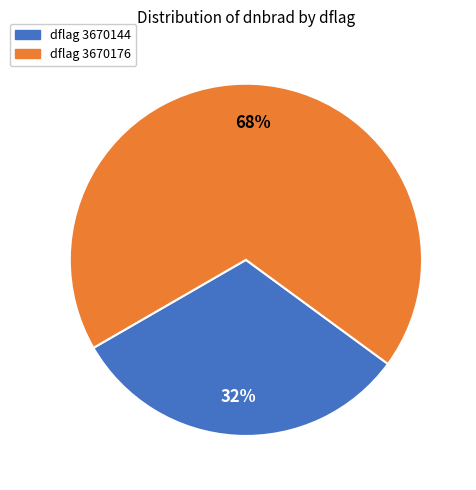

Does any single category account for the majority?

Yes